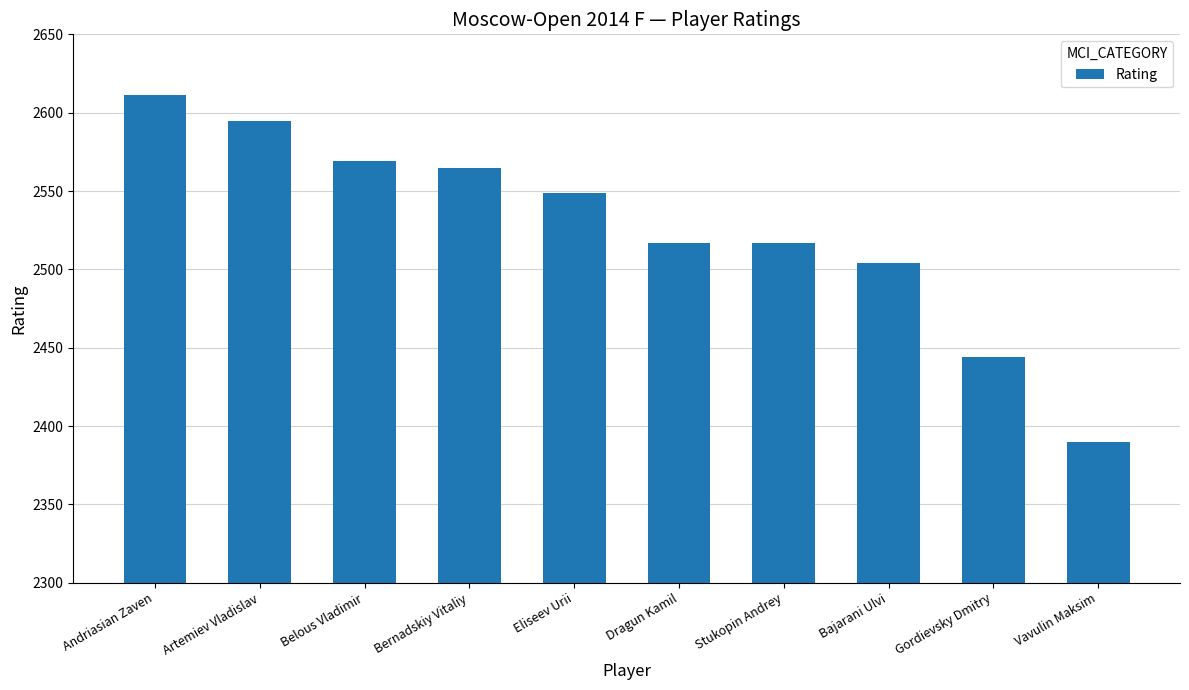

What is the greatest value displayed?

2611